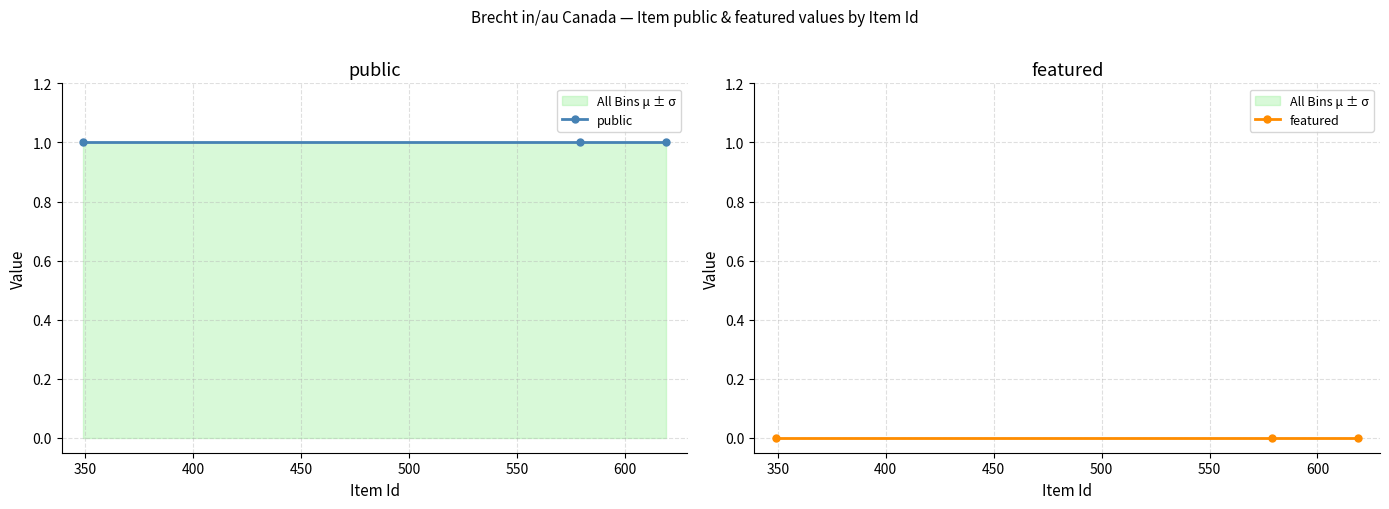

What is the sum of all public values?

3